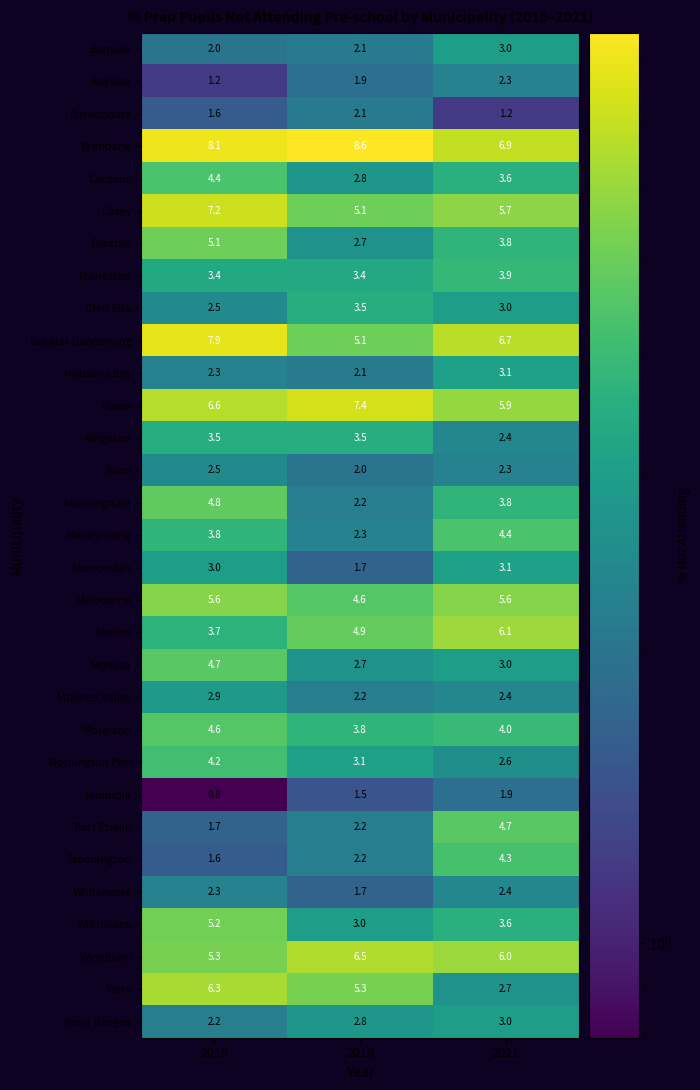

At which label does Greater Dandenong first exceed 6?

2015